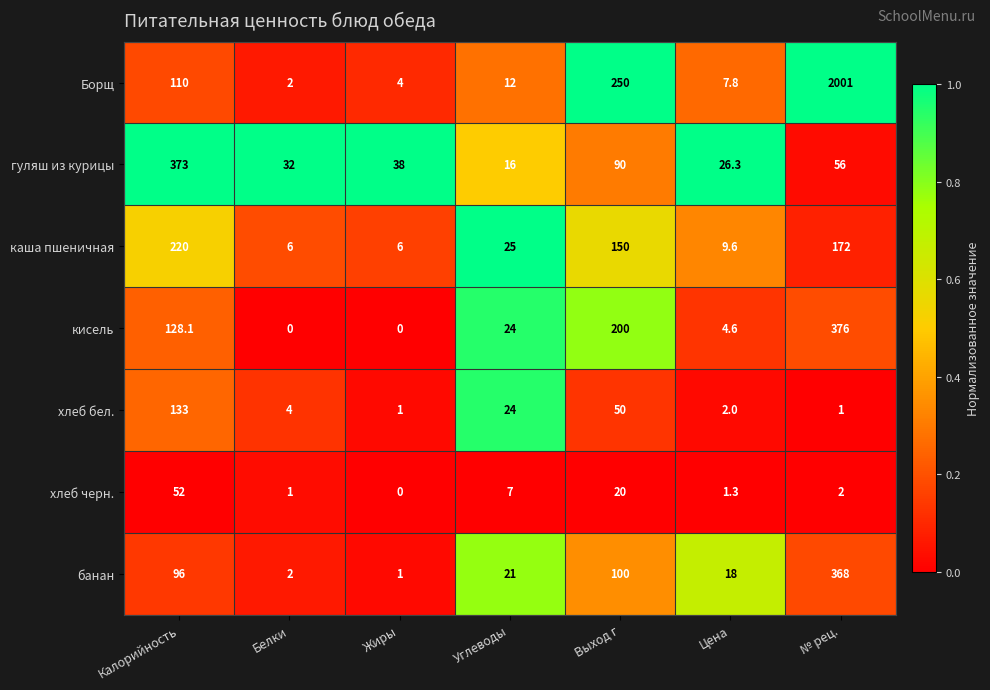

What is the difference between the хлеб бел. values at Углеводы and Выход г?

26.0